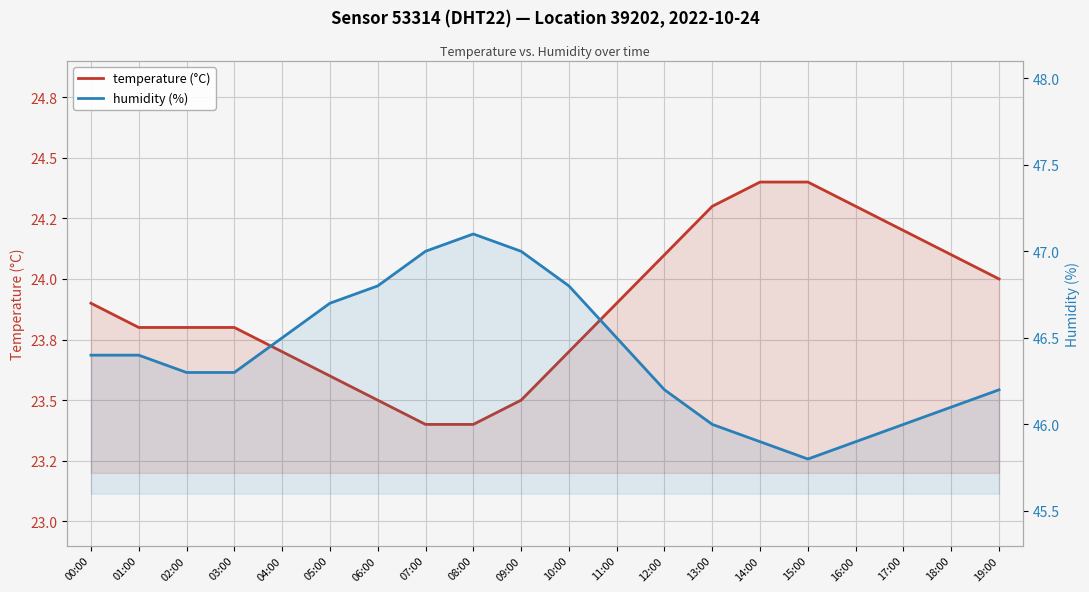

At 18:00, list the series in order from largest to smallest.

humidity (%), temperature (°C)